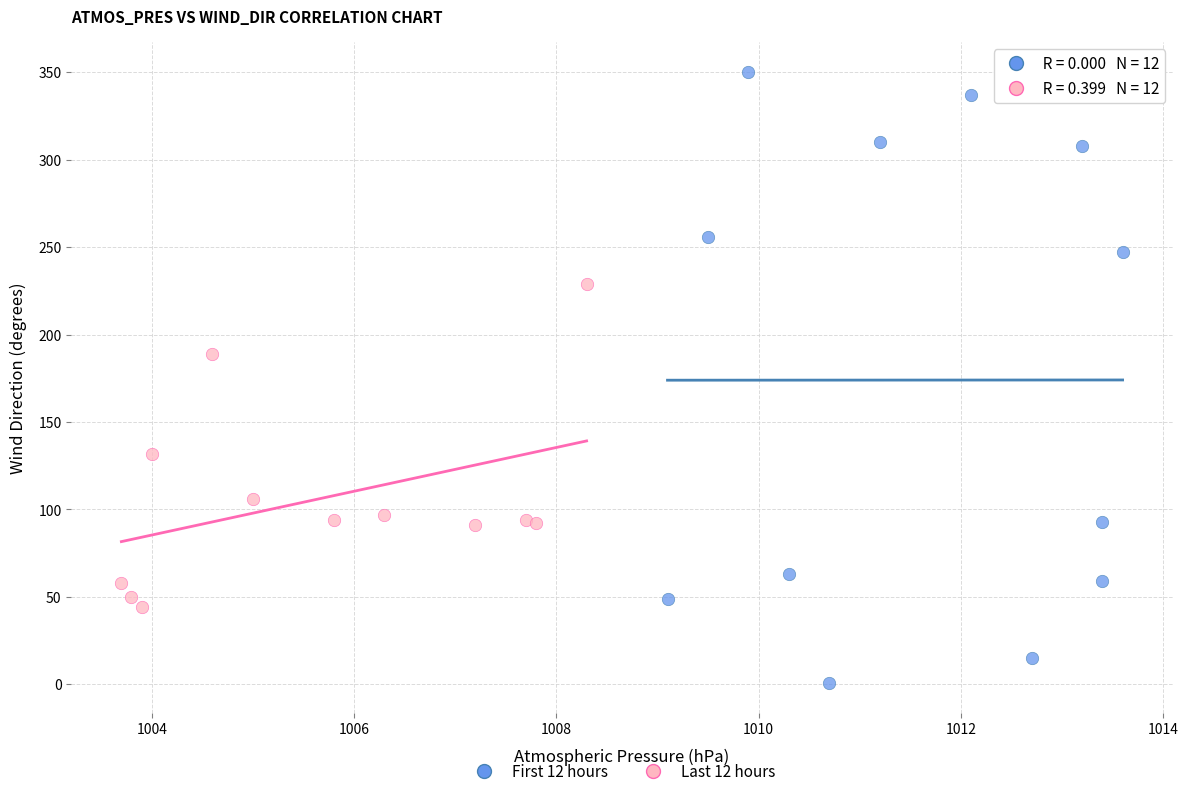

Which series has the largest Y range (max minus min)?

First 12 hours